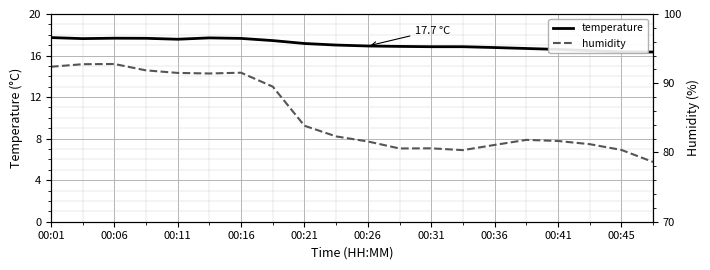

True or false: humidity and temperature intersect in this chart.

False